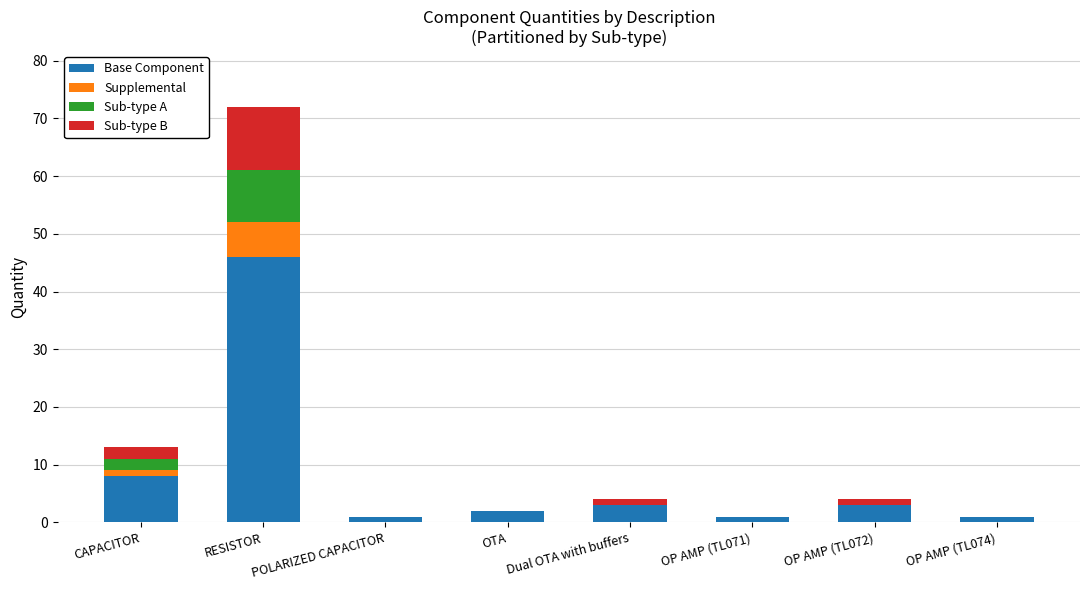

What is the sum of all Base Component values?

65